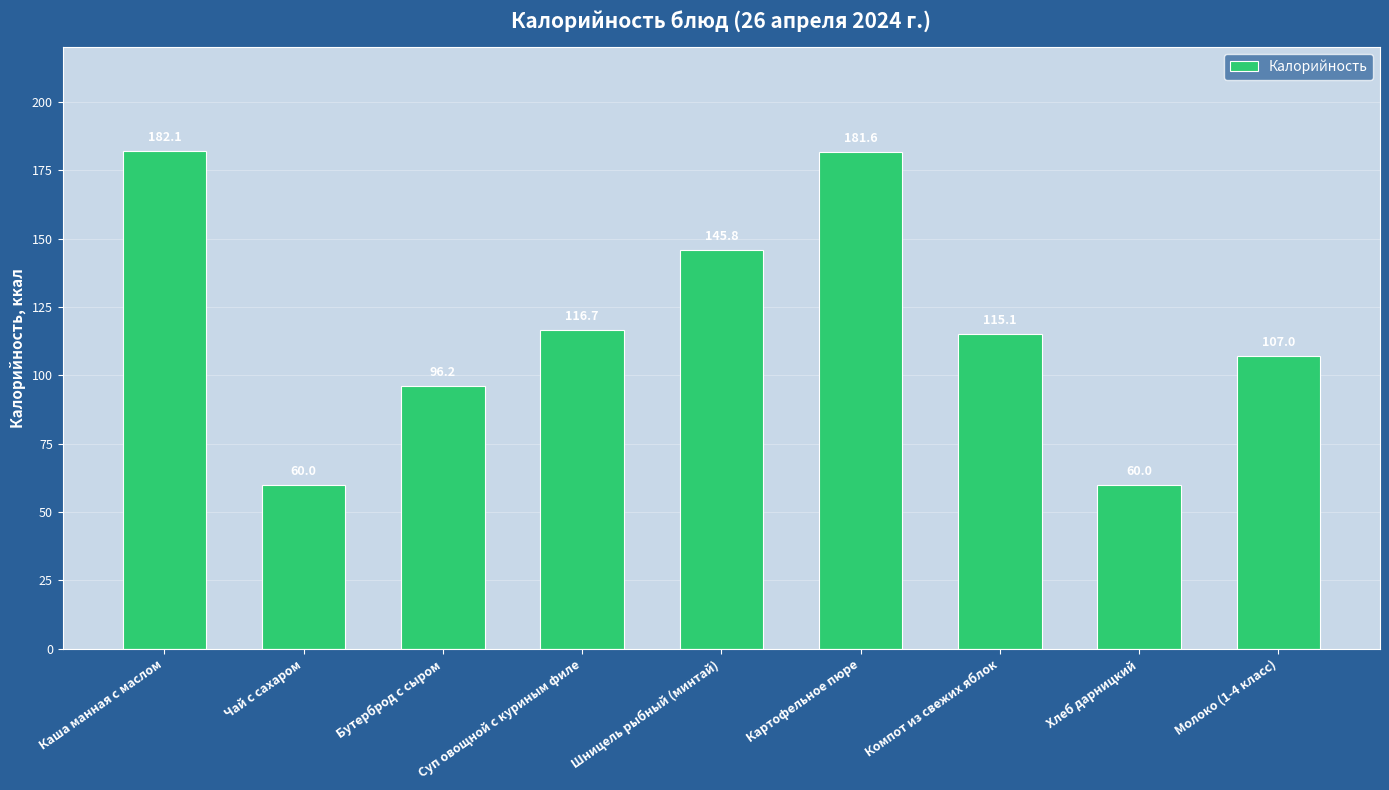

The value at Суп овощной с куриным филе is 116.7. True or false?

True